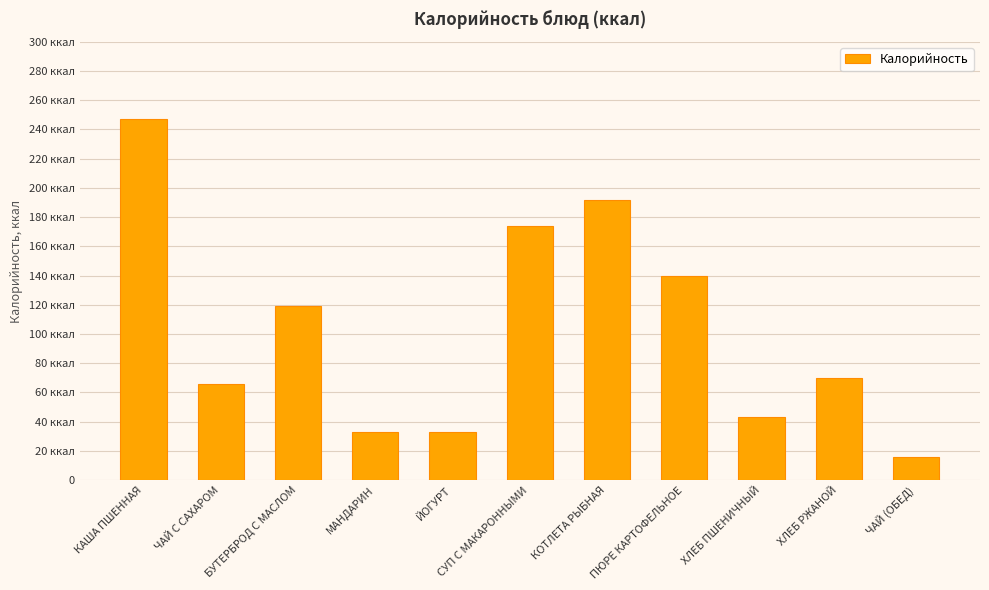

Reading left to right, list all the values displayed in this chart.

КАША ПШЕННАЯ=247	ЧАЙ С САХАРОМ=66	БУТЕРБРОД С МАСЛОМ=119	МАНДАРИН=33	ЙОГУРТ=33	СУП С МАКАРОННЫМИ=174	КОТЛЕТА РЫБНАЯ=192	ПЮРЕ КАРТОФЕЛЬНОЕ=140	ХЛЕБ ПШЕНИЧНЫЙ=43	ХЛЕБ РЖАНОЙ=70	ЧАЙ (ОБЕД)=16